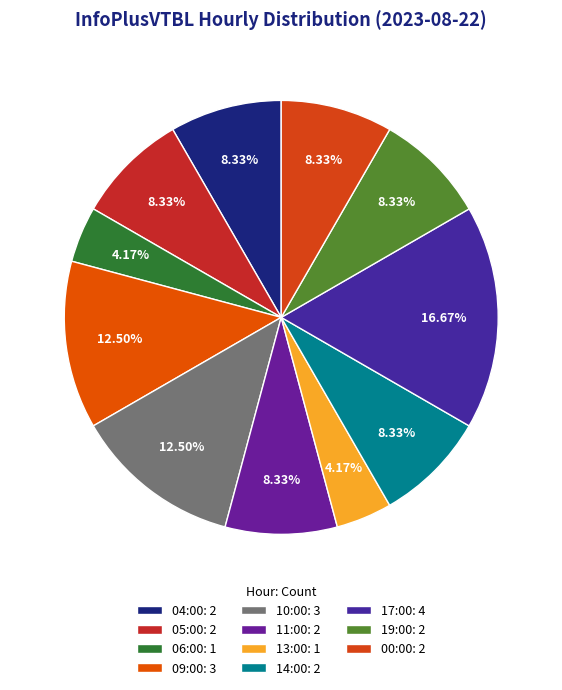

Rank the categories by value from highest to lowest.

17:00, 09:00, 10:00, 04:00, 05:00, 11:00, 14:00, 19:00, 00:00, 06:00, 13:00